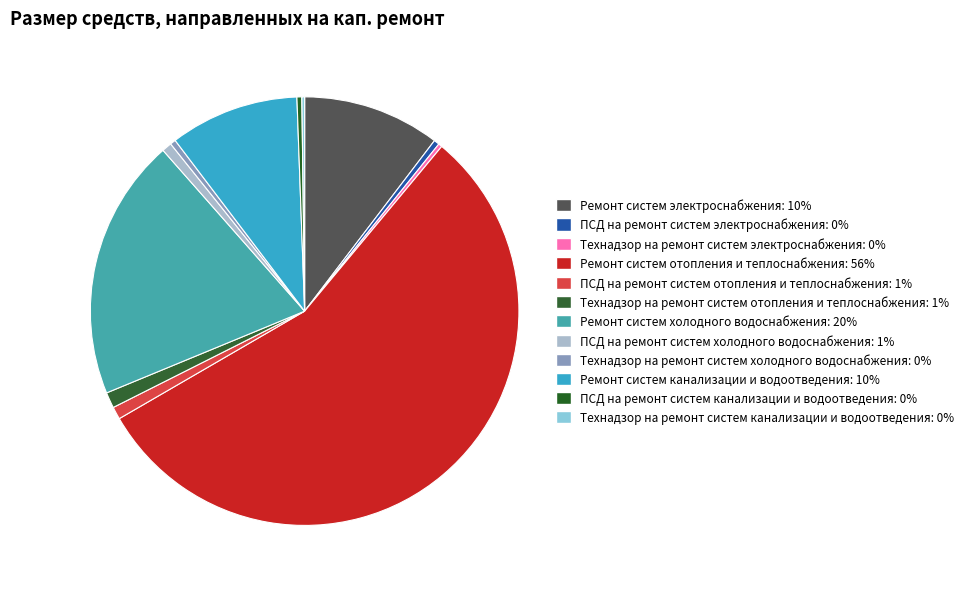

Count the number of slices in the pie.

12